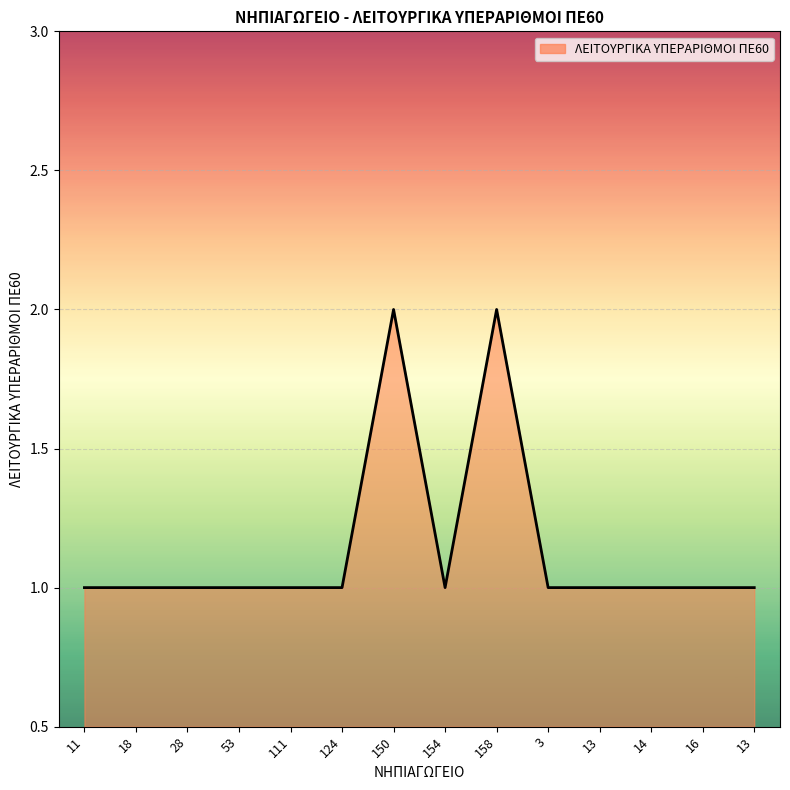

How many interior local valleys (lower than both neighbors) does the data have?

1